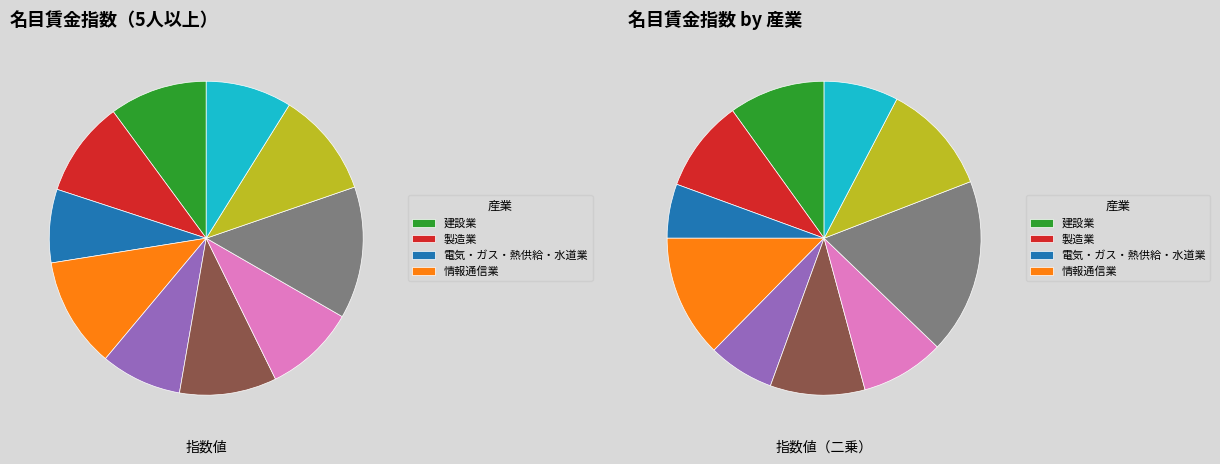

Is 卸売業，小売業 the majority of the pie?

No